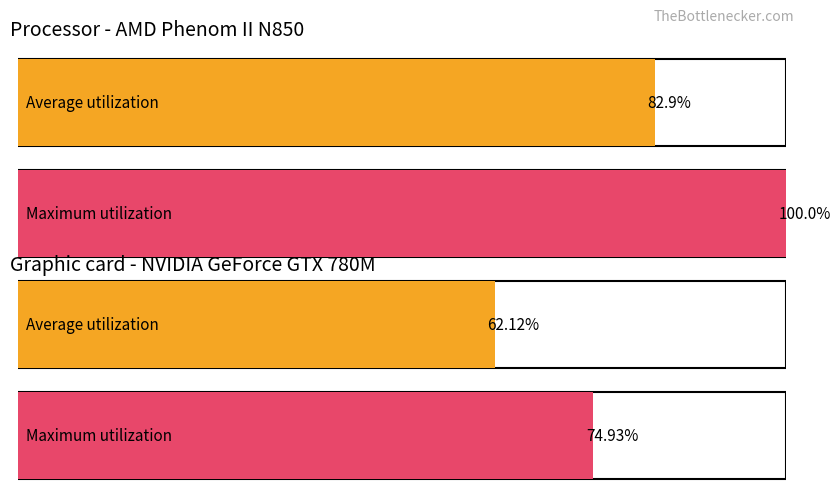

List the series in order of their peak value, lowest first.

Average utilization, Maximum utilization